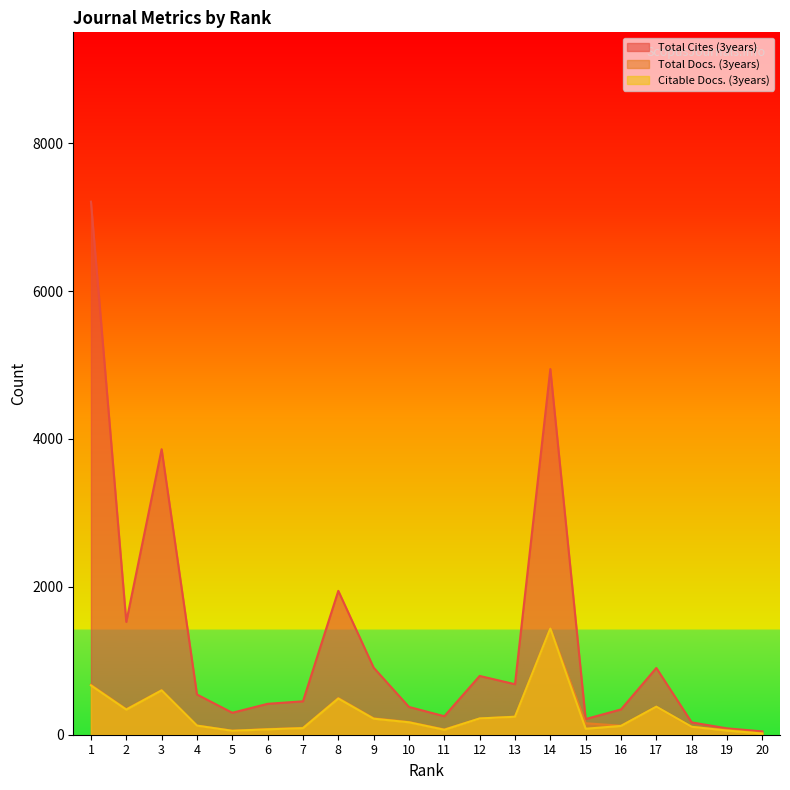

True or false: Total Cites (3years) and Total Docs. (3years) cross at least once.

False